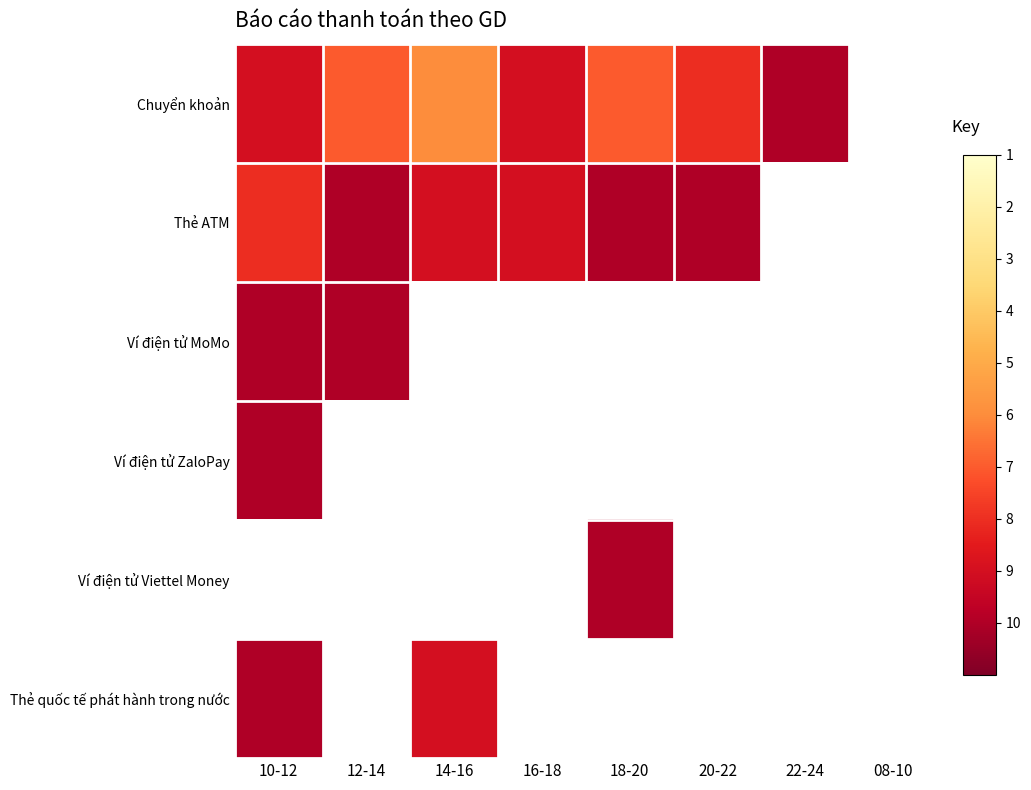

Which series has the largest range (max minus min)?

Chuyển khoản